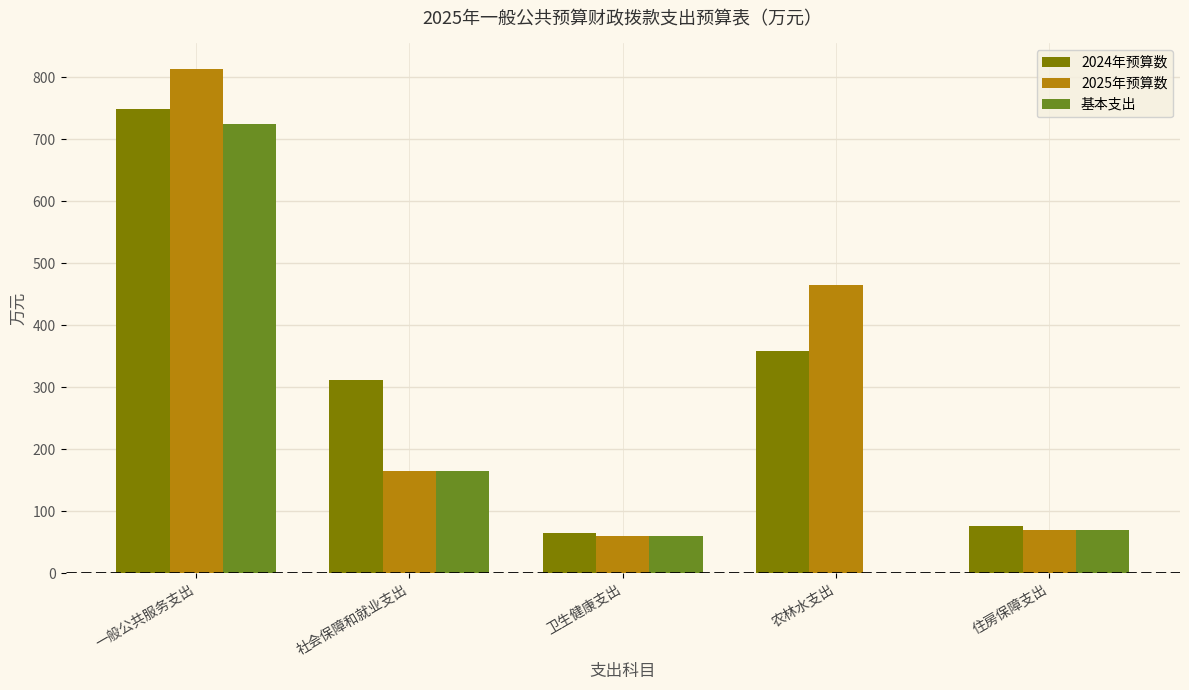

Is it true that 2024年预算数 equals 311.3 at 社会保障和就业支出?

True